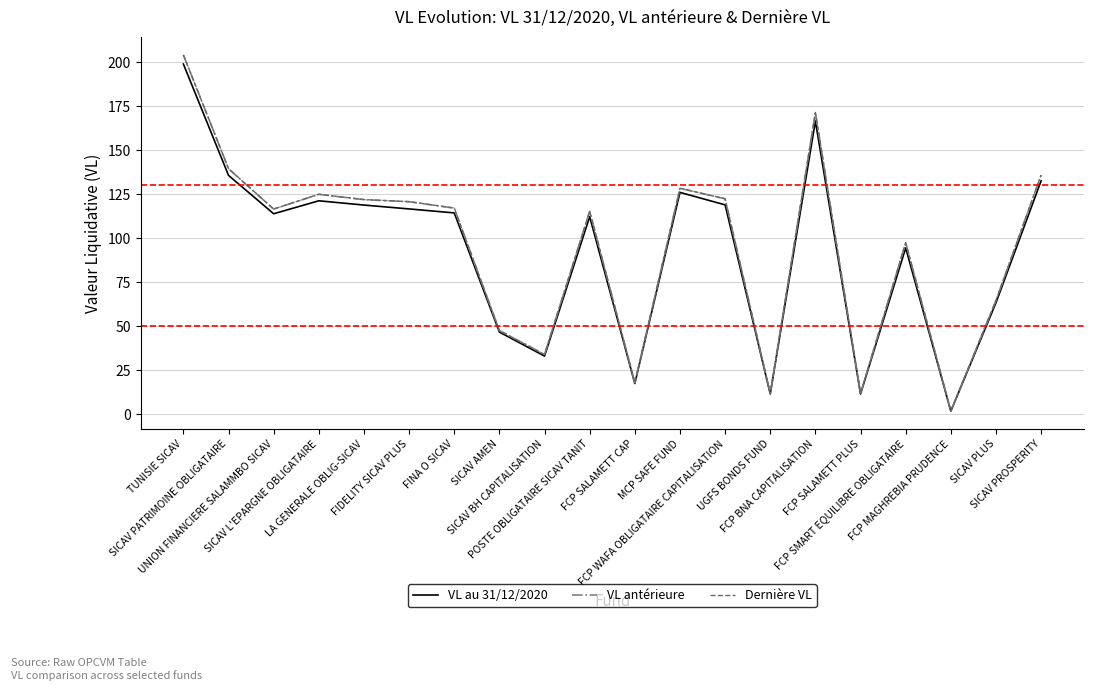

At which category does Dernière VL reach its first local peak?

SICAV L'EPARGNE OBLIGATAIRE